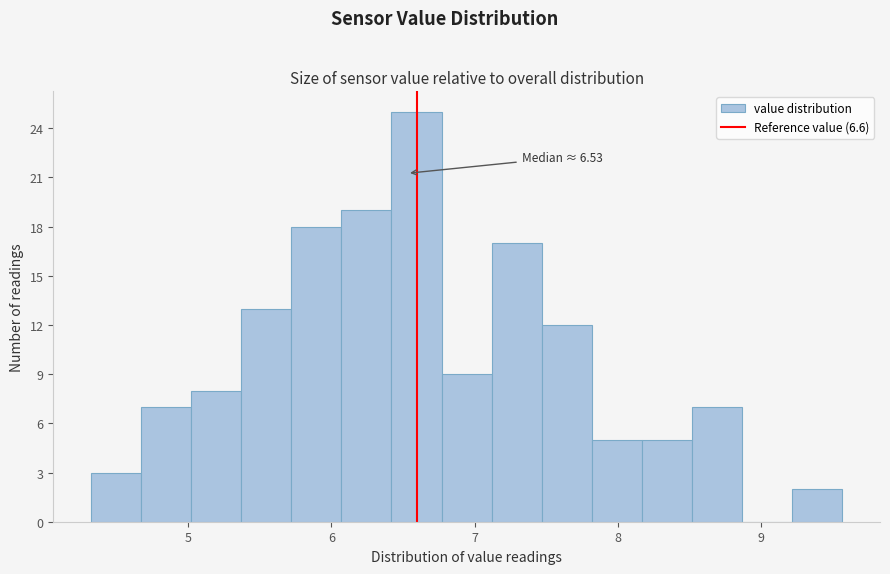

Around what value on the x-axis is the tallest bar? Give the approximate position of its centre, as read against the axis.

6.6